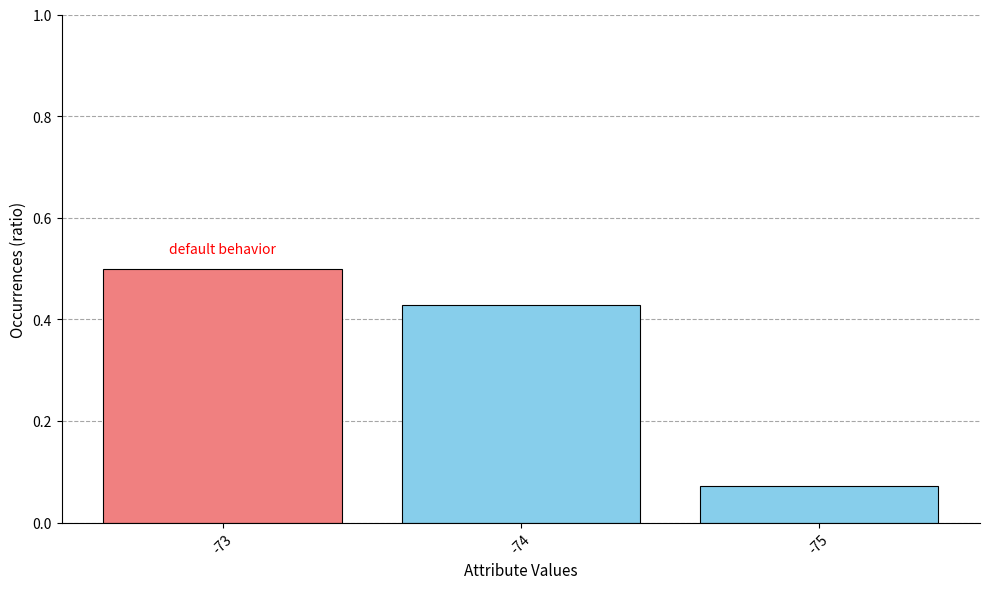

What is the approximate value at -73?

0.5